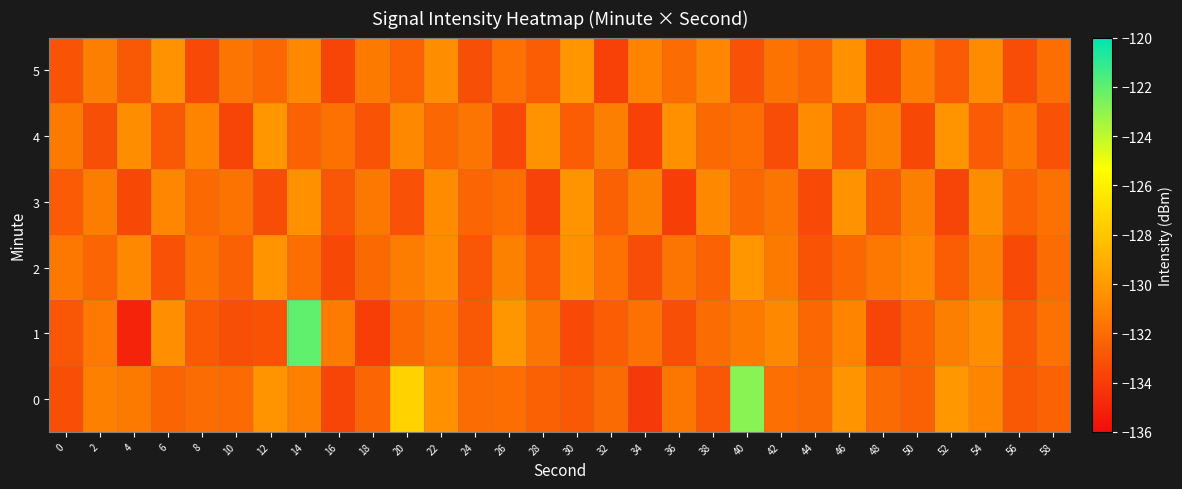

At which category is the sum across all series the highest?

14